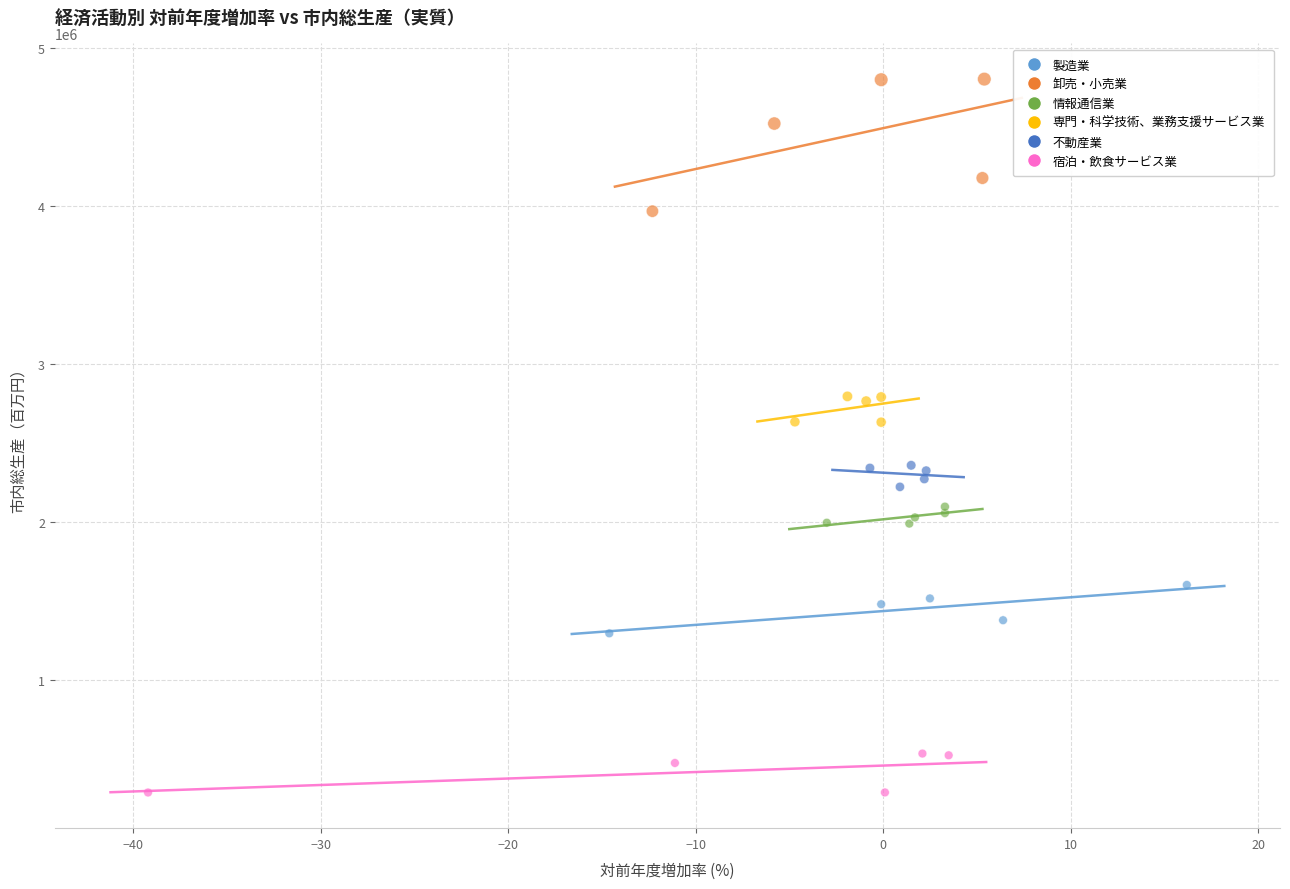

Which series reaches the minimum Y coordinate?

宿泊・飲食サービス業